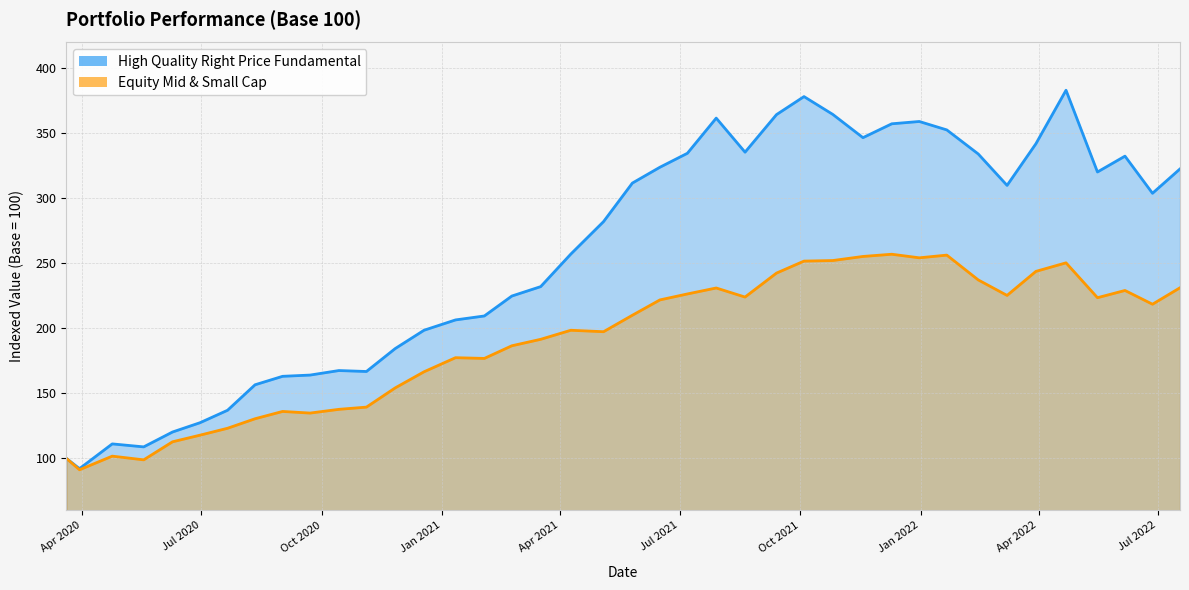

List the labels in order of High Quality Right Price Fundamental value, largest first.

2022-04-22, 2021-10-04, 2021-10-26, 2021-09-13, 2021-07-29, 2021-12-31, 2021-12-10, 2022-01-21, 2021-11-18, 2022-03-30, 2021-08-20, 2021-07-07, 2022-02-14, 2022-06-06, 2021-06-16, 2022-07-18, 2022-05-16, 2021-05-26, 2022-03-08, 2022-06-27, 2021-05-04, 2021-04-09, 2021-03-17, 2021-02-23, 2021-02-02, 2021-01-11, 2020-12-18, 2020-11-26, 2020-10-14, 2020-11-04, 2020-09-22, 2020-09-01, 2020-08-11, 2020-07-21, 2020-06-30, 2020-06-09, 2020-04-24, 2020-05-18, 2020-03-20, 2020-03-30